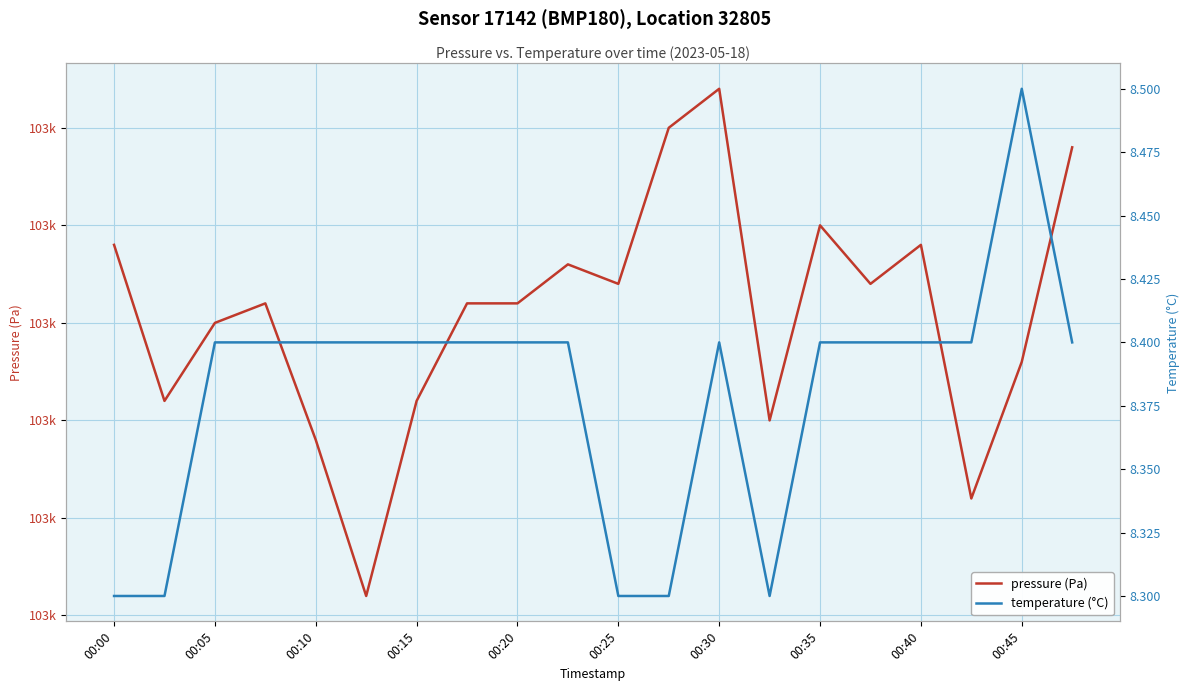

Reading right to left, list all the values displayed in this chart.

pressure (Pa): 102629.0	102618.0	102611.0	102624.0	102622.0	102625.0	102615.0	102632.0	102630.0	102622.0	102623.0	102621.0	102621.0	102616.0	102606.0	102614.0	102621.0	102620.0	102616.0	102624.0
temperature (°C): 8.4	8.5	8.4	8.4	8.4	8.4	8.3	8.4	8.3	8.3	8.4	8.4	8.4	8.4	8.4	8.4	8.4	8.4	8.3	8.3